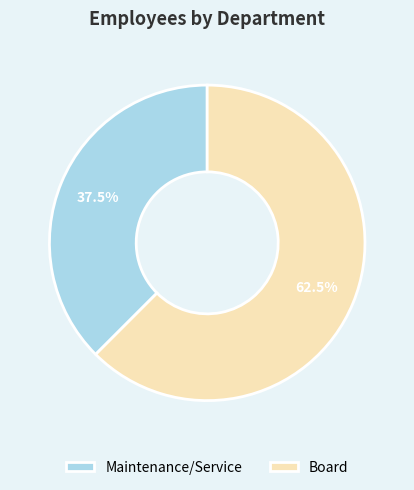

To the nearest percent, what is the average slice percentage?

50%